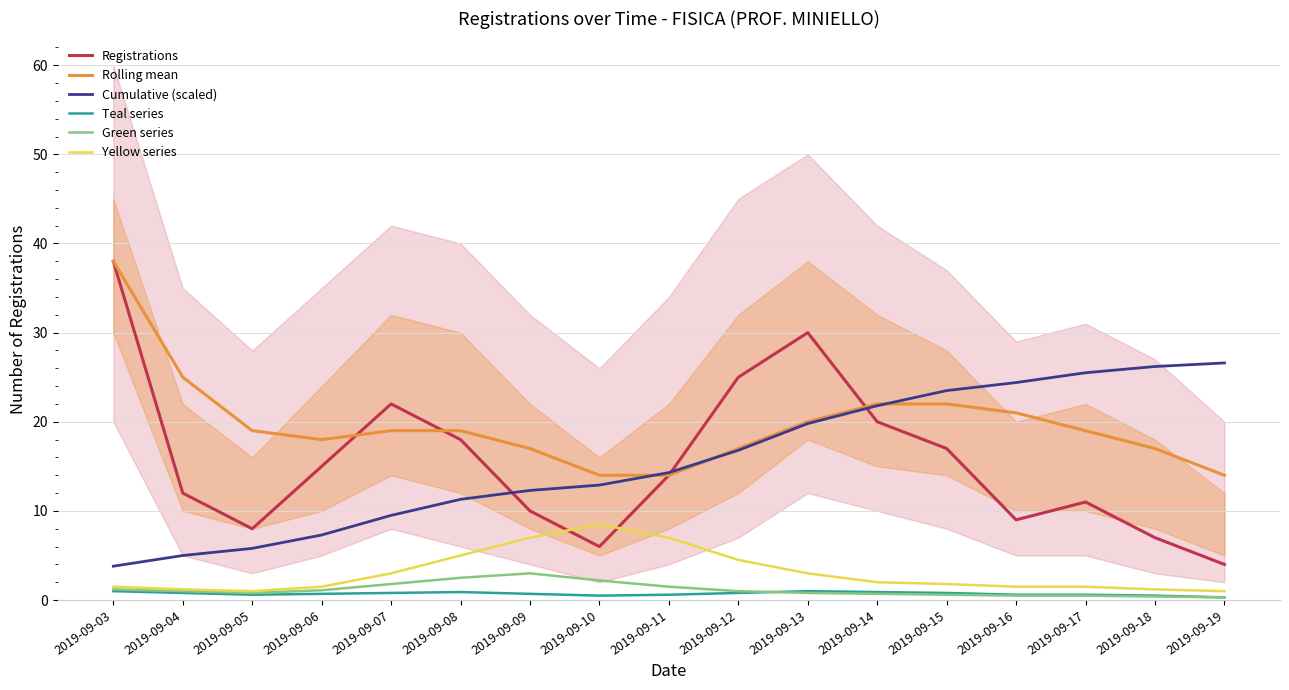

At which label is Rolling mean closest to 26?

2019-09-04